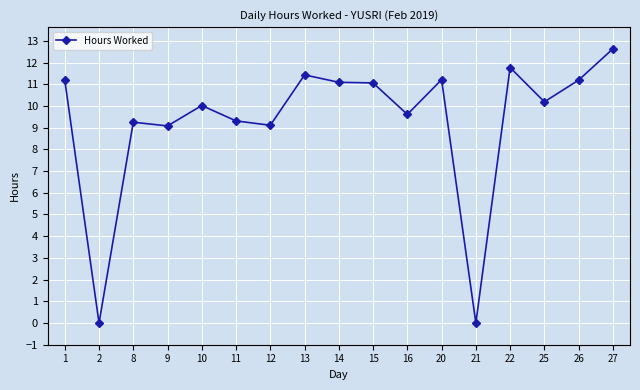

Between 13 and 9, which is larger?

13